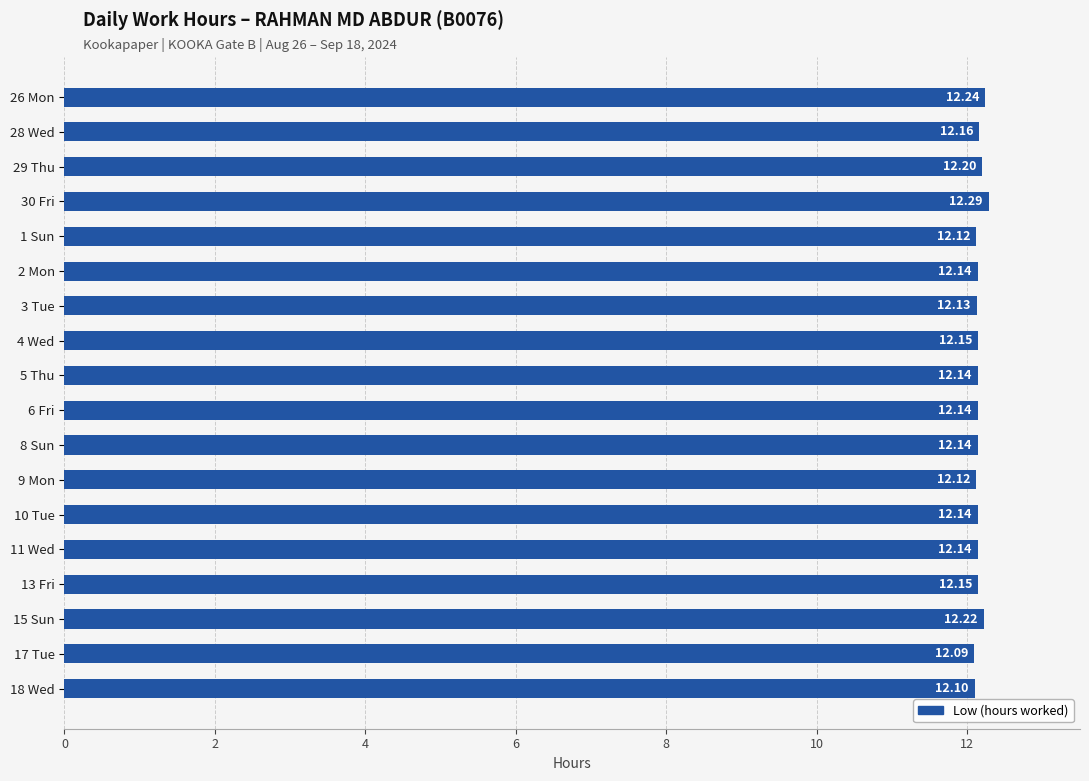

Count the number of categories in the chart.

18